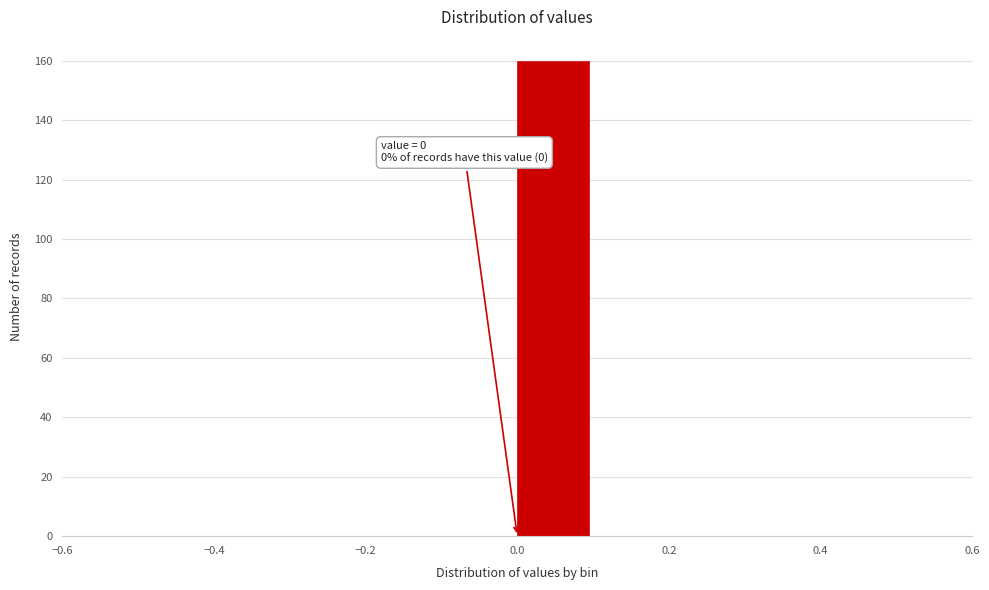

Which range on the x-axis has the tallest bar?

0.0 to 0.1